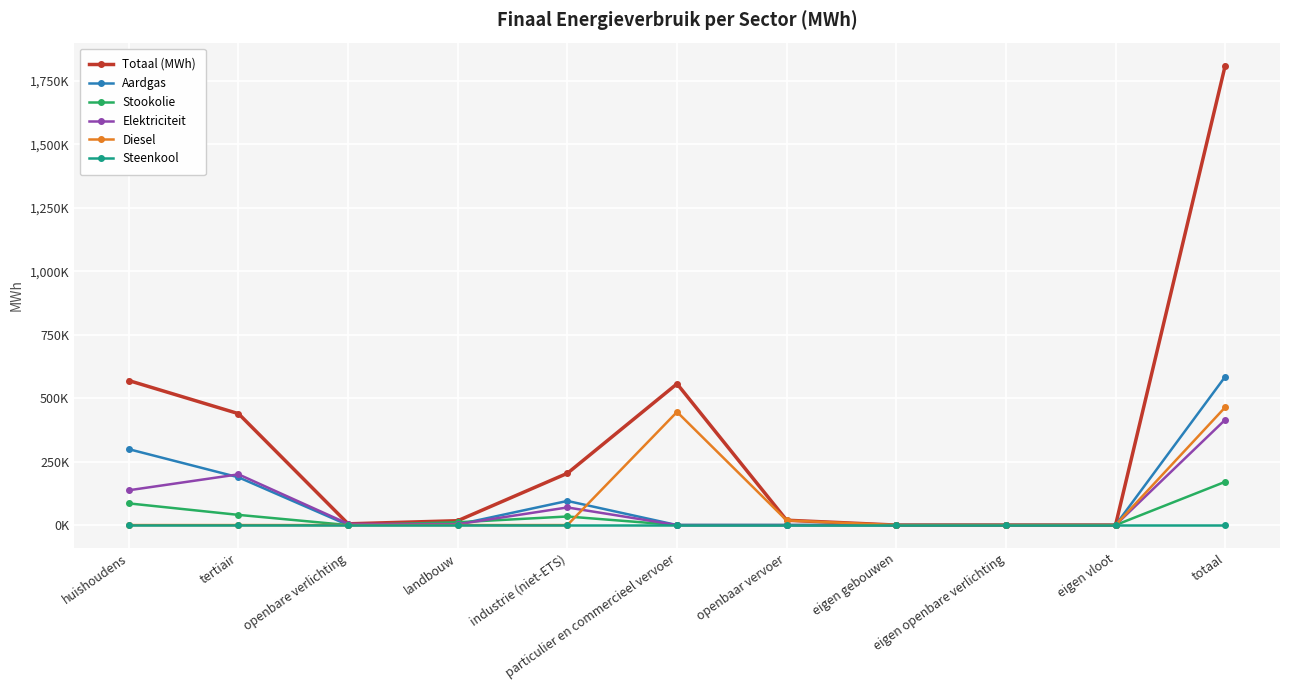

Reading right to left, list all the values displayed in this chart.

Totaal (MWh): totaal=1809484.7	eigen vloot=0.0	eigen openbare verlichting=0.0	eigen gebouwen=0.0	openbaar vervoer=19133.0	particulier en commercieel vervoer=556414.5	industrie (niet-ETS)=203966.9	landbouw=17193.6	openbare verlichting=4953.4	tertiair=438764.6	huishoudens=569058.7
Aardgas: totaal=584404.2	eigen vloot=0.0	eigen openbare verlichting=0.0	eigen gebouwen=0.0	openbaar vervoer=0.0	particulier en commercieel vervoer=37.4	industrie (niet-ETS)=95071.4	landbouw=2317.4	openbare verlichting=0.0	tertiair=188138.8	huishoudens=298839.2
Stookolie: totaal=170388.4	eigen vloot=0.0	eigen openbare verlichting=0.0	eigen gebouwen=0.0	openbaar vervoer=0.0	particulier en commercieel vervoer=0.0	industrie (niet-ETS)=33804.6	landbouw=11042.1	openbare verlichting=0.0	tertiair=40143.1	huishoudens=85398.7
Elektriciteit: totaal=414724.9	eigen vloot=0.0	eigen openbare verlichting=0.0	eigen gebouwen=0.0	openbaar vervoer=0.0	particulier en commercieel vervoer=13.6	industrie (niet-ETS)=69428.6	landbouw=3383.7	openbare verlichting=4953.4	tertiair=199825.7	huishoudens=137119.9
Diesel: totaal=463910.8	eigen vloot=0.0	eigen openbare verlichting=0.0	eigen gebouwen=0.0	openbaar vervoer=18328.2	particulier en commercieel vervoer=445582.6	industrie (niet-ETS)=0.0	landbouw=0.0	openbare verlichting=0.0	tertiair=0.0	huishoudens=0.0
Steenkool: totaal=0.0	eigen vloot=0.0	eigen openbare verlichting=0.0	eigen gebouwen=0.0	openbaar vervoer=0.0	particulier en commercieel vervoer=0.0	industrie (niet-ETS)=0.0	landbouw=0.0	openbare verlichting=0.0	tertiair=0.0	huishoudens=0.0